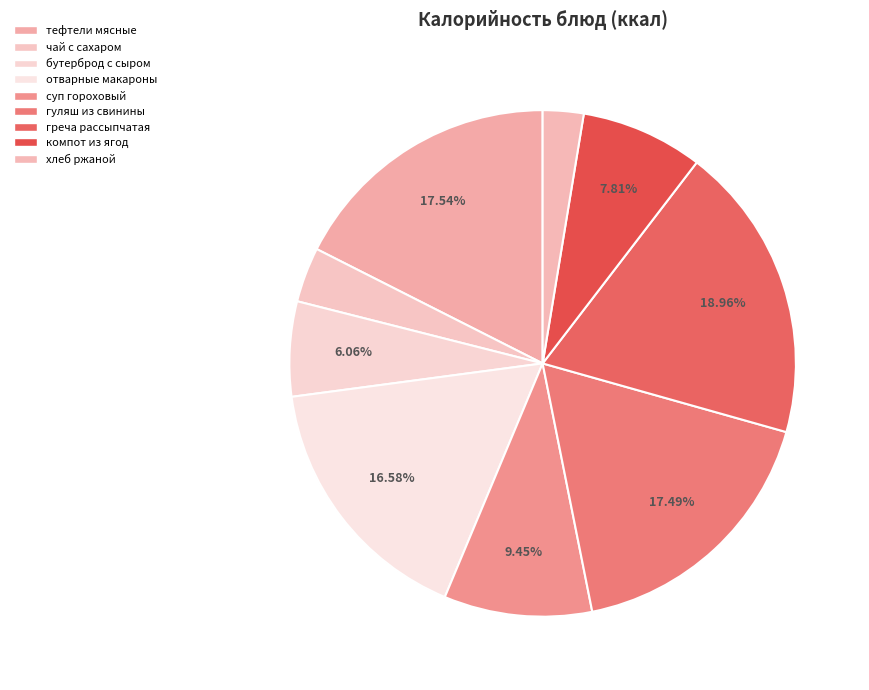

To the nearest percent, what is the combined percentage of греча рассыпчатая and тефтели мясные?

37%